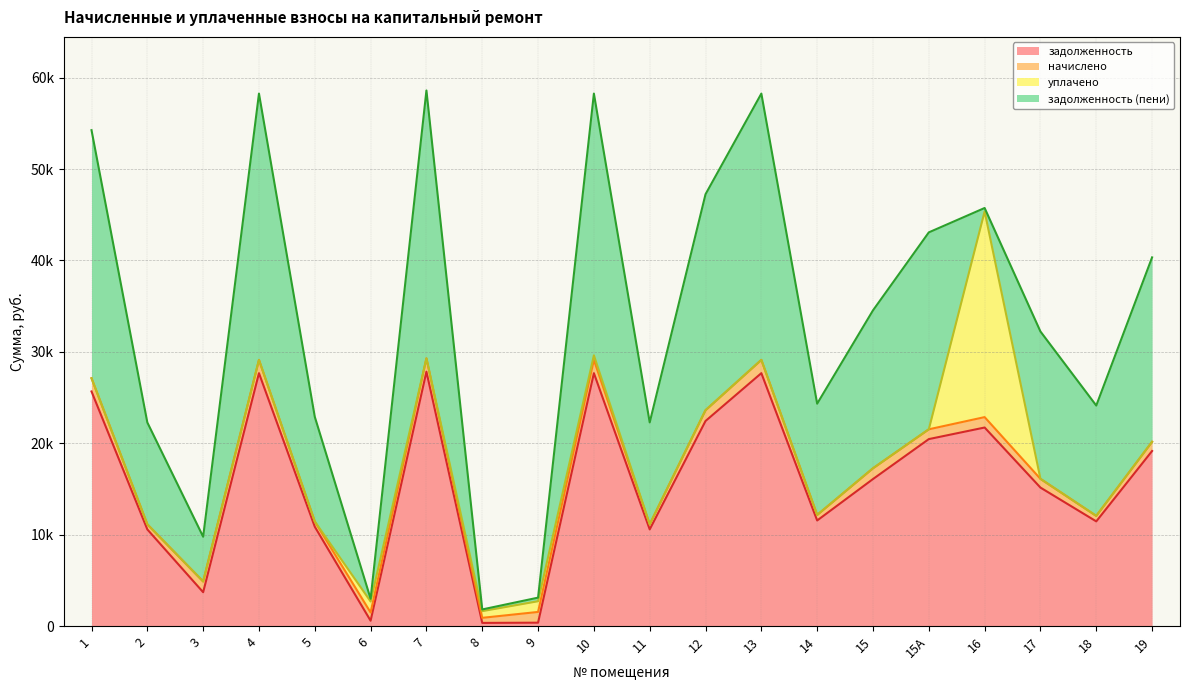

Does the chart have visible grid lines?

Yes